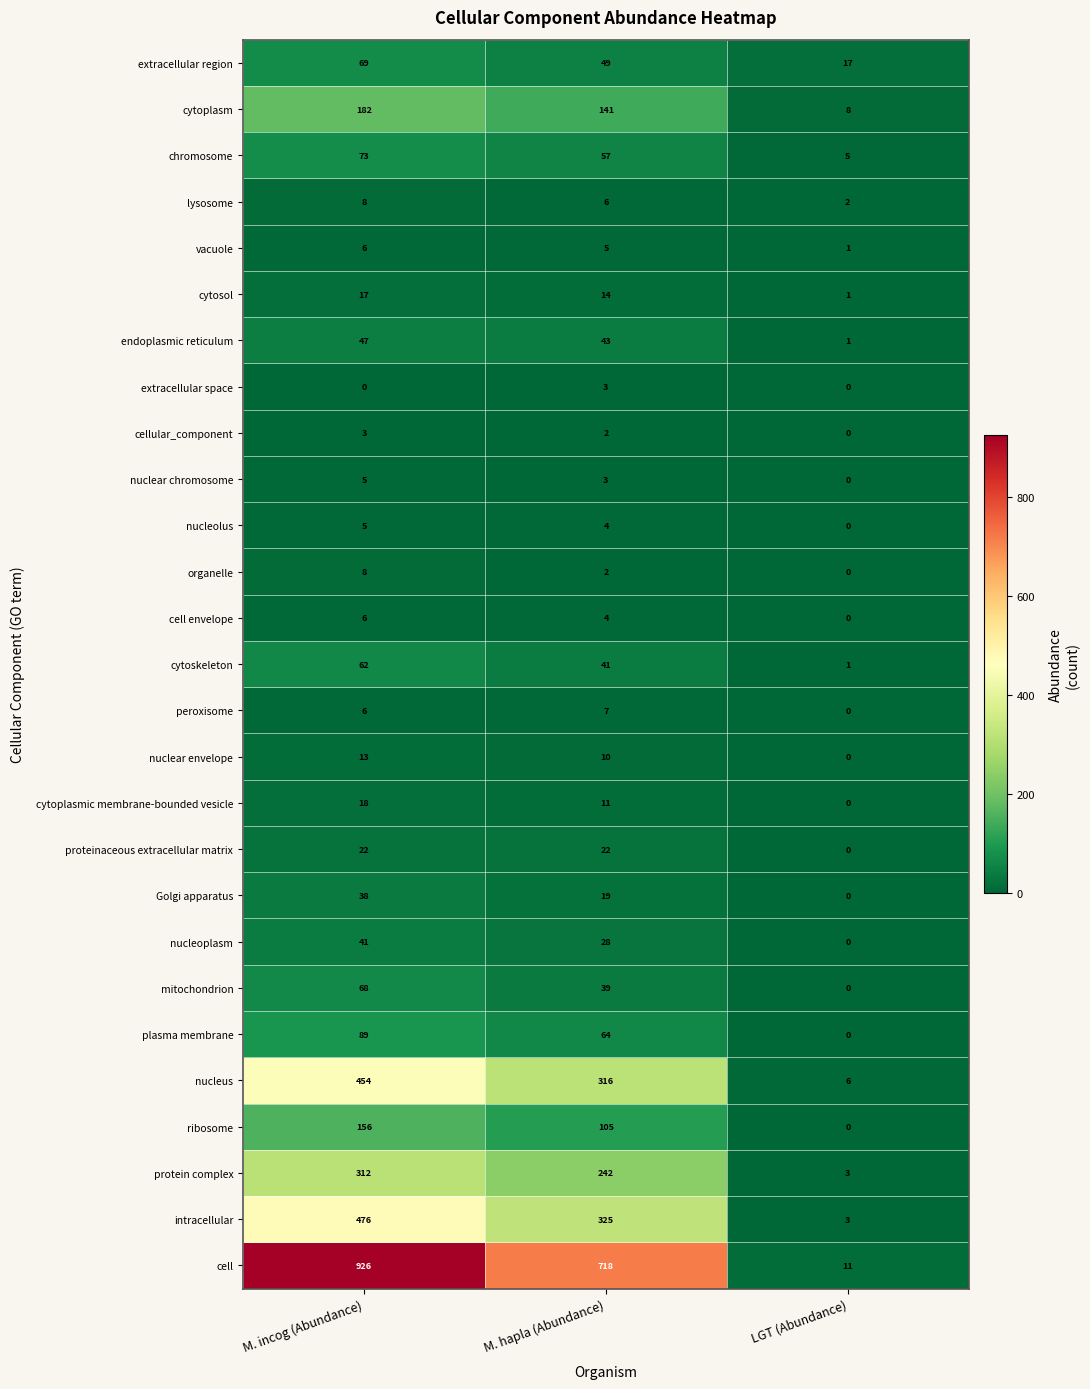

What is the highest value of the cytoplasm series?

182